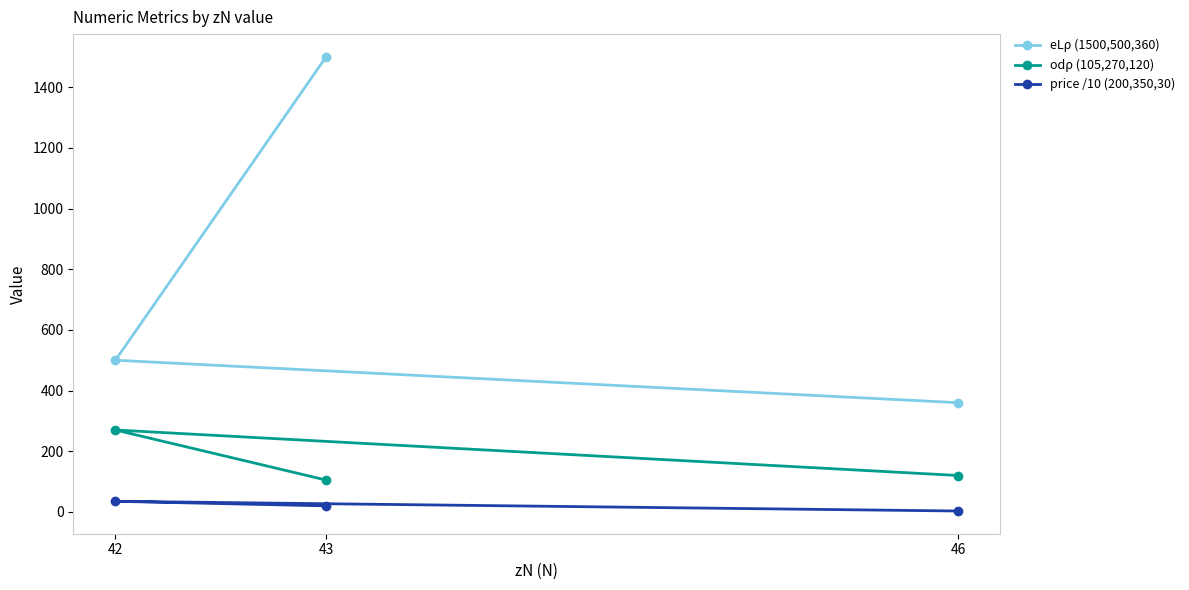

What is the difference between the price /10 (200,350,30) values at 42 and 43?

15